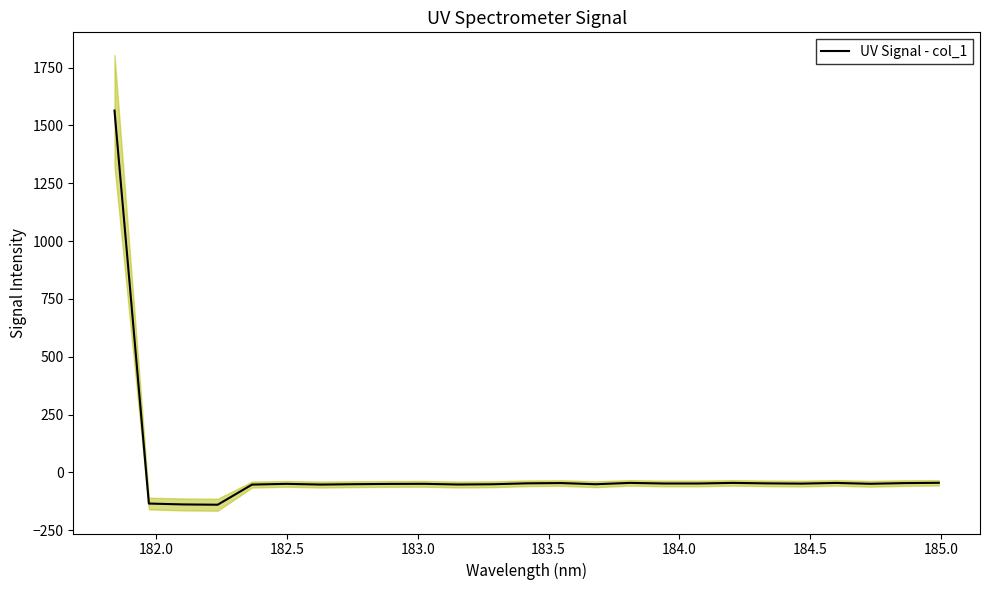

How many points are lower than both their immediate neighbors (excluding endpoints)?

7